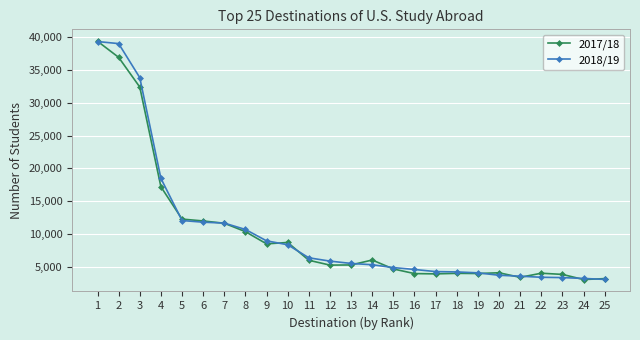

What are all the series names shown in the legend?

2017/18, 2018/19